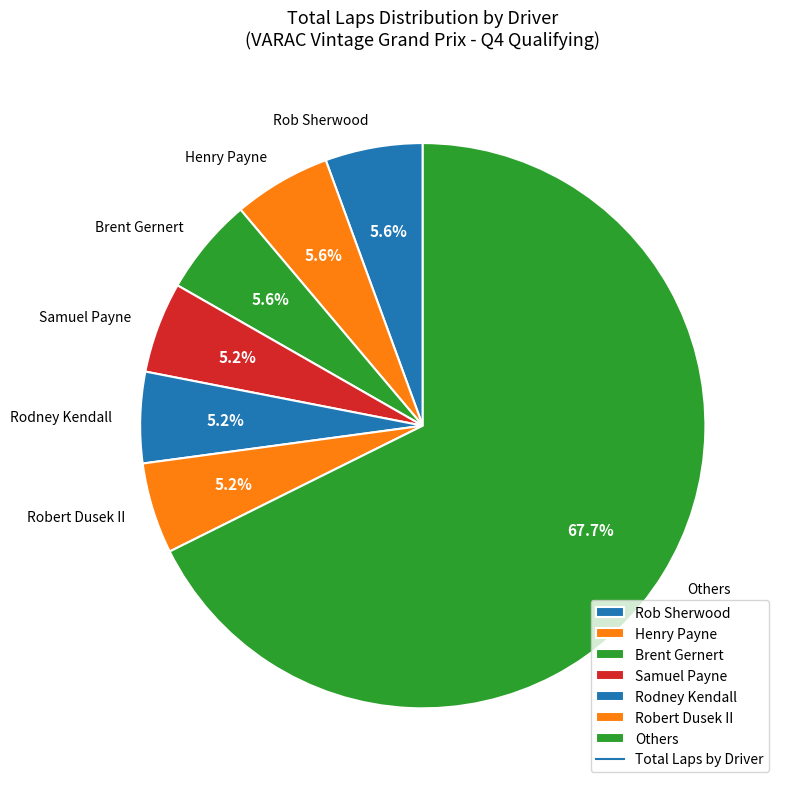

Between Others and Samuel Payne, which is larger?

Others